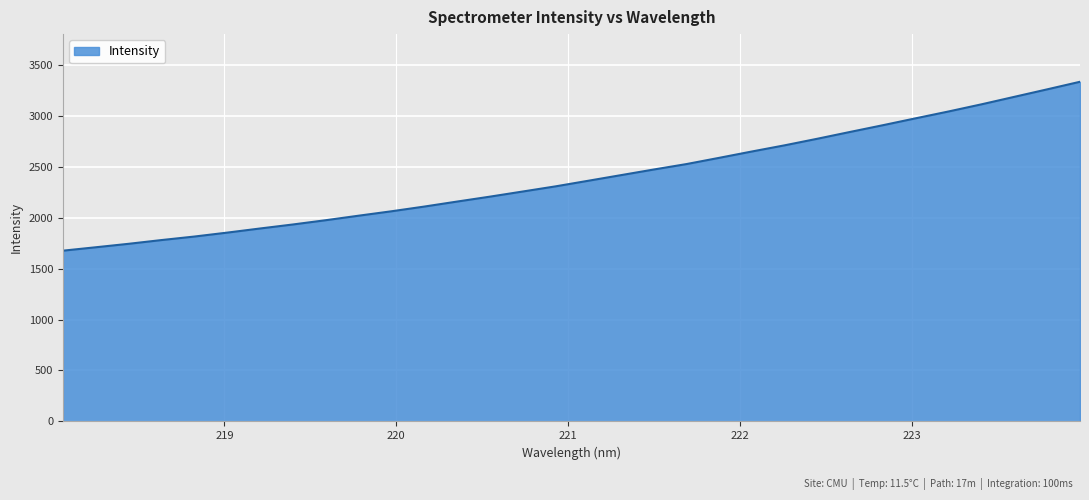

What is the greatest value displayed?

3332.4